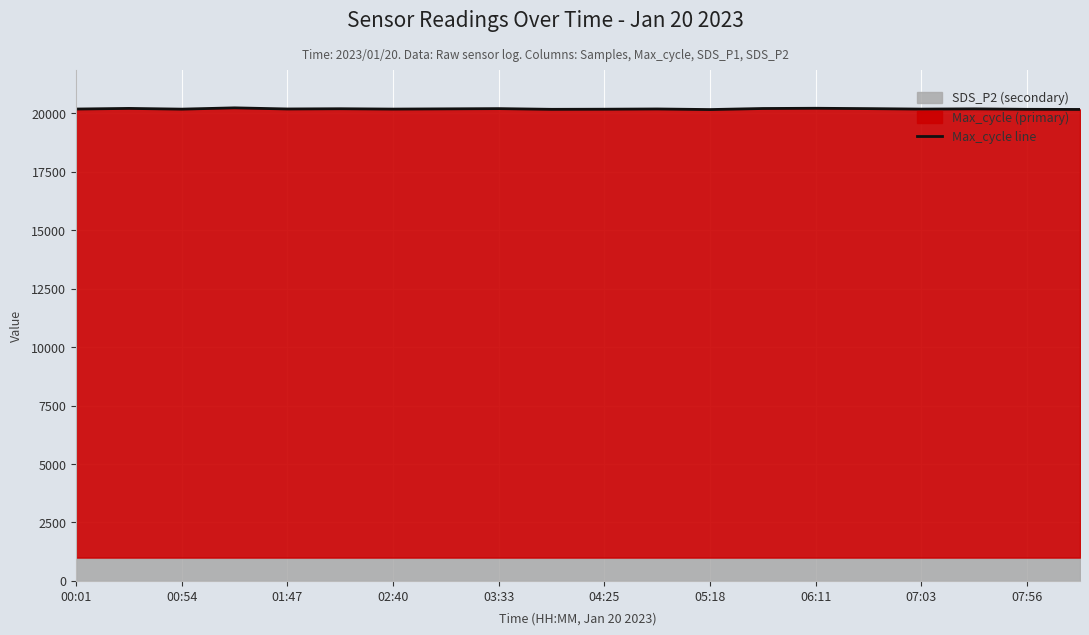

How many interior local valleys (lower than both neighbors) does the data have?

6